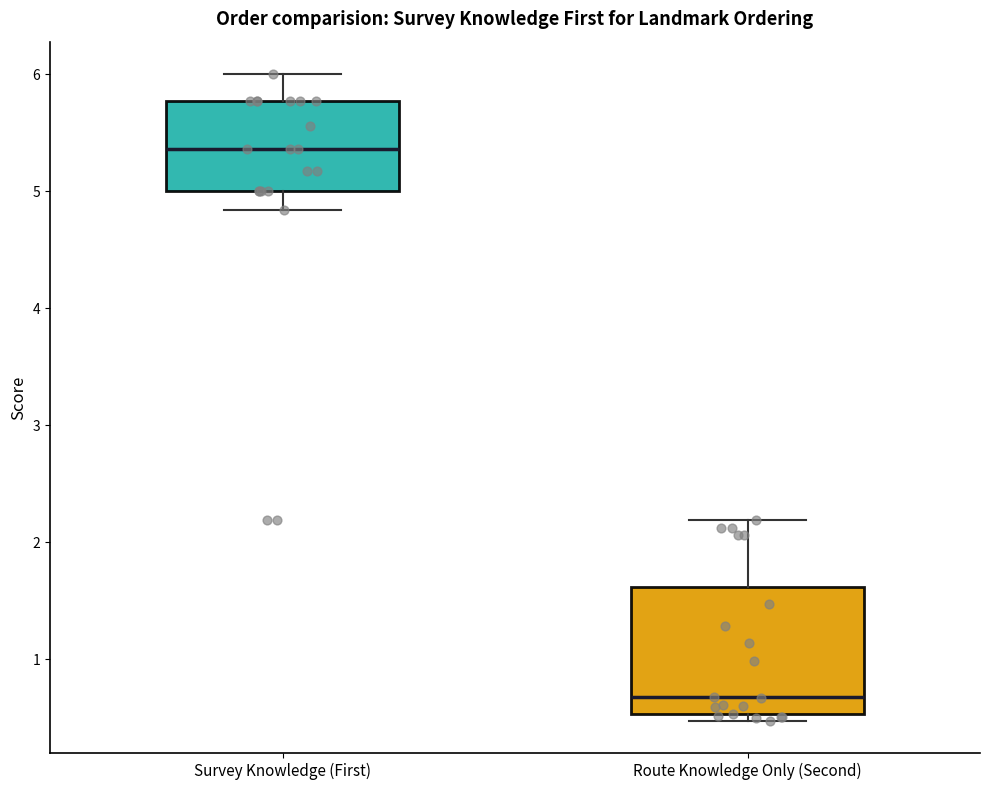

Which box's median line is the highest?

Survey Knowledge (First)